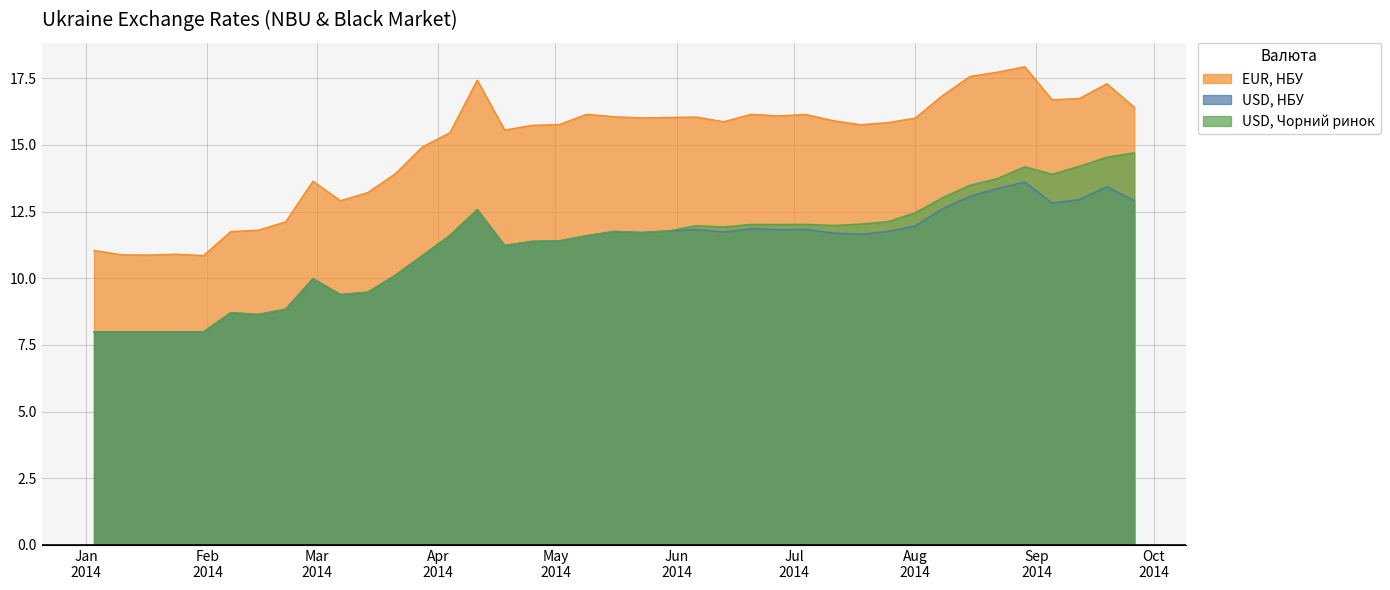

How many values in the EUR, НБУ series exceed 15?

26